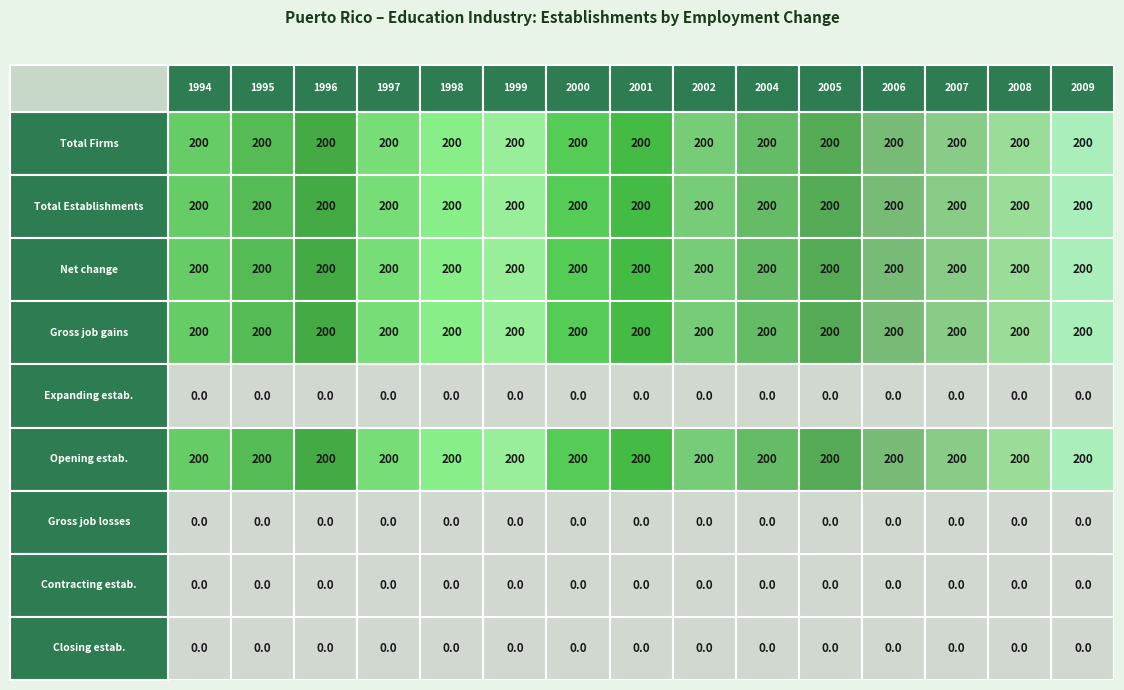

Which label corresponds to the smallest value in the chart?

1994